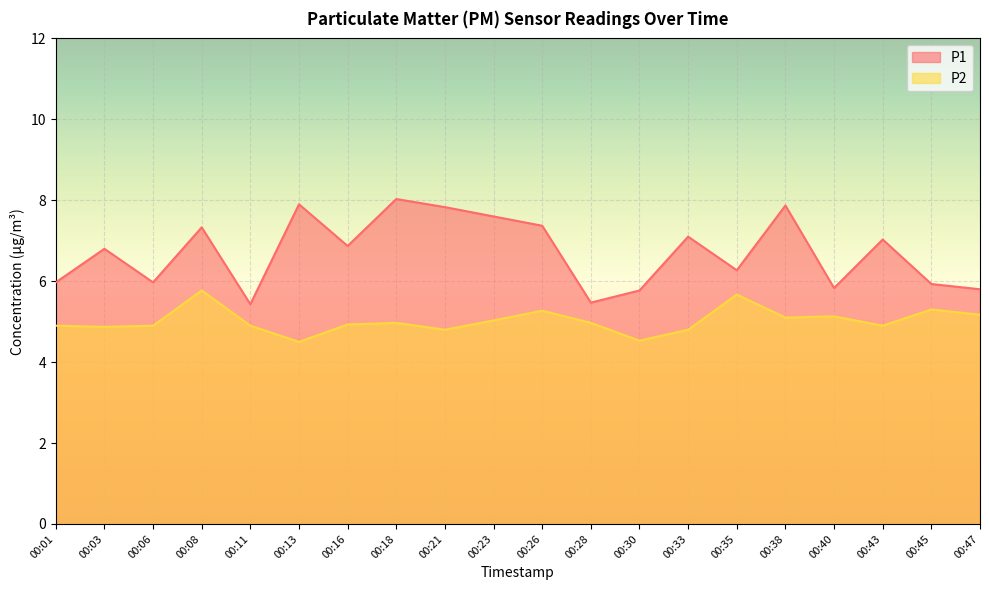

Reading left to right, list all the values displayed in this chart.

P1: 00:01=6.0	00:03=6.8	00:06=6.0	00:08=7.3	00:11=5.4	00:13=7.9	00:16=6.9	00:18=8.0	00:21=7.8	00:23=7.6	00:26=7.4	00:28=5.5	00:30=5.8	00:33=7.1	00:35=6.3	00:38=7.9	00:40=5.8	00:43=7.0	00:45=5.9	00:47=5.8
P2: 00:01=4.9	00:03=4.9	00:06=4.9	00:08=5.8	00:11=4.9	00:13=4.5	00:16=4.9	00:18=5.0	00:21=4.8	00:23=5.0	00:26=5.3	00:28=5.0	00:30=4.5	00:33=4.8	00:35=5.7	00:38=5.1	00:40=5.1	00:43=4.9	00:45=5.3	00:47=5.2